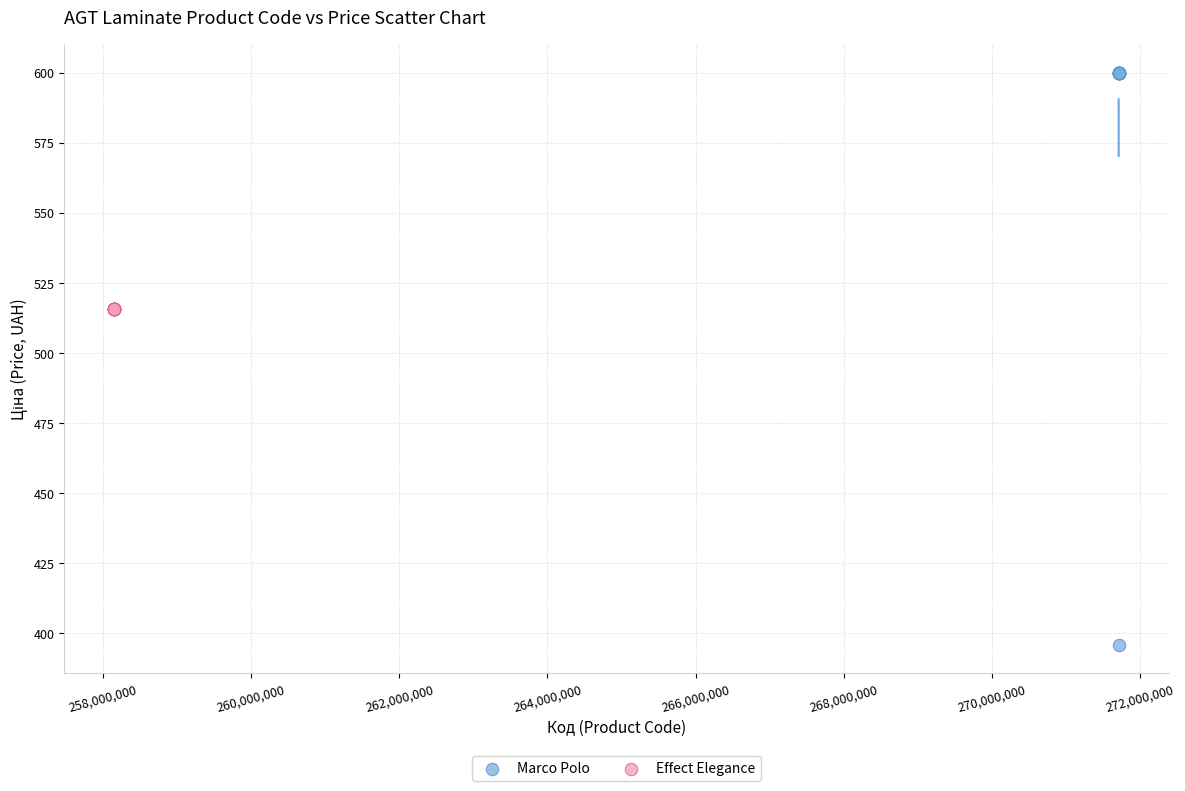

Which series reaches the minimum Y coordinate?

Marco Polo